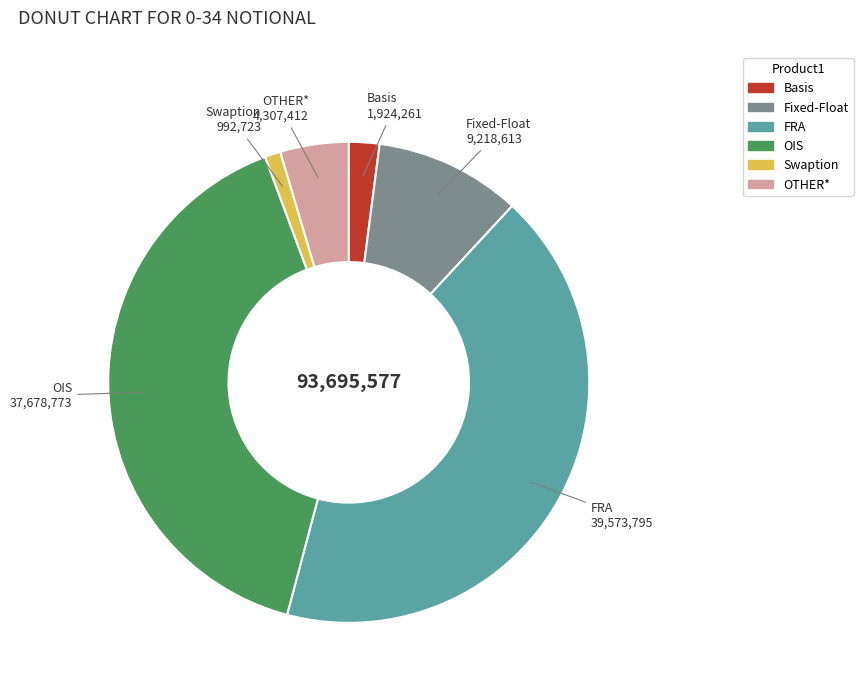

What is the largest slice in the pie chart?

FRA